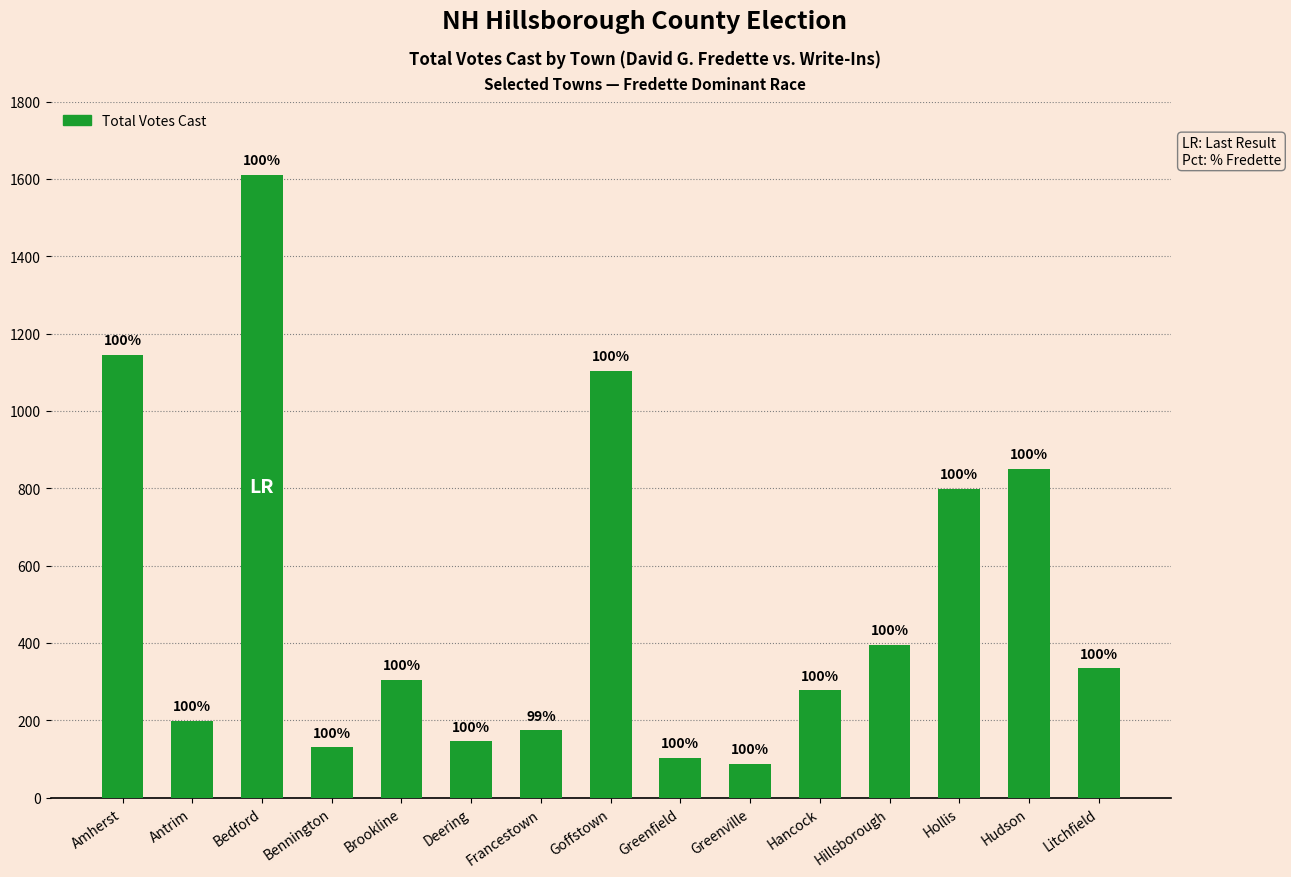

Are the bars horizontal?

No